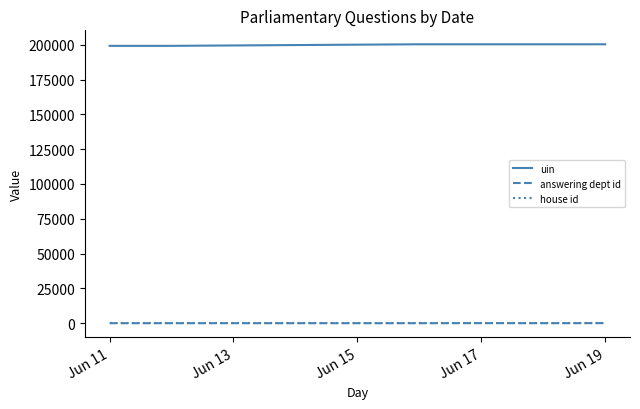

What is the maximum value shown in the chart?

200348